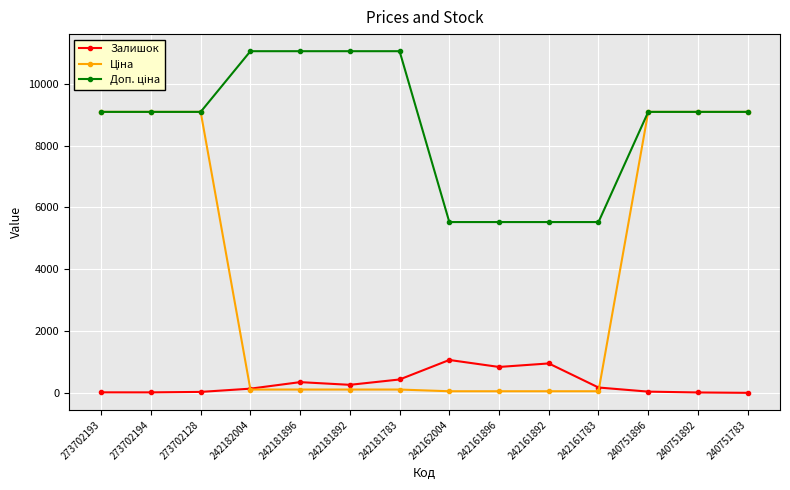

What is the label of the 13th point from the left?

240751892